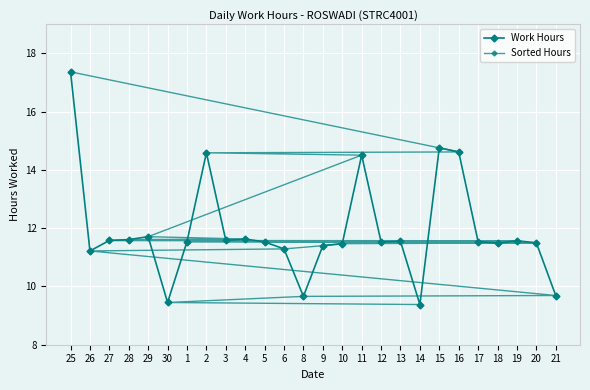

Between 25 and 18, which series saw the biggest shift?

Work Hours